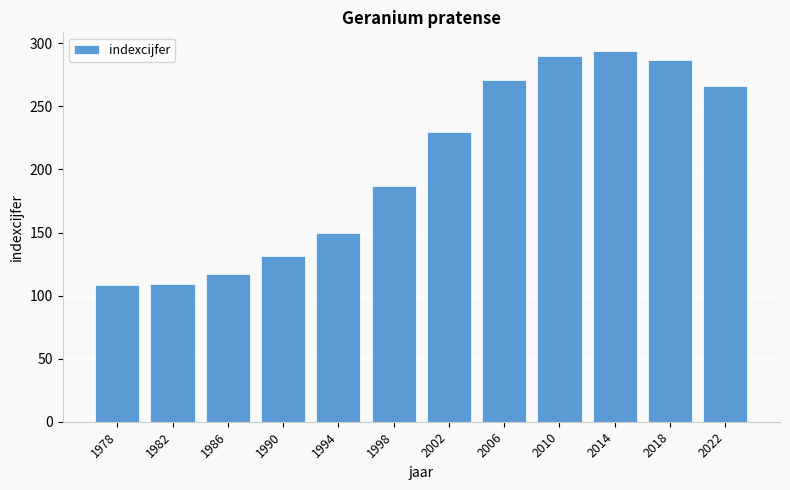

Is it true that the value at 2014 is 294?

True